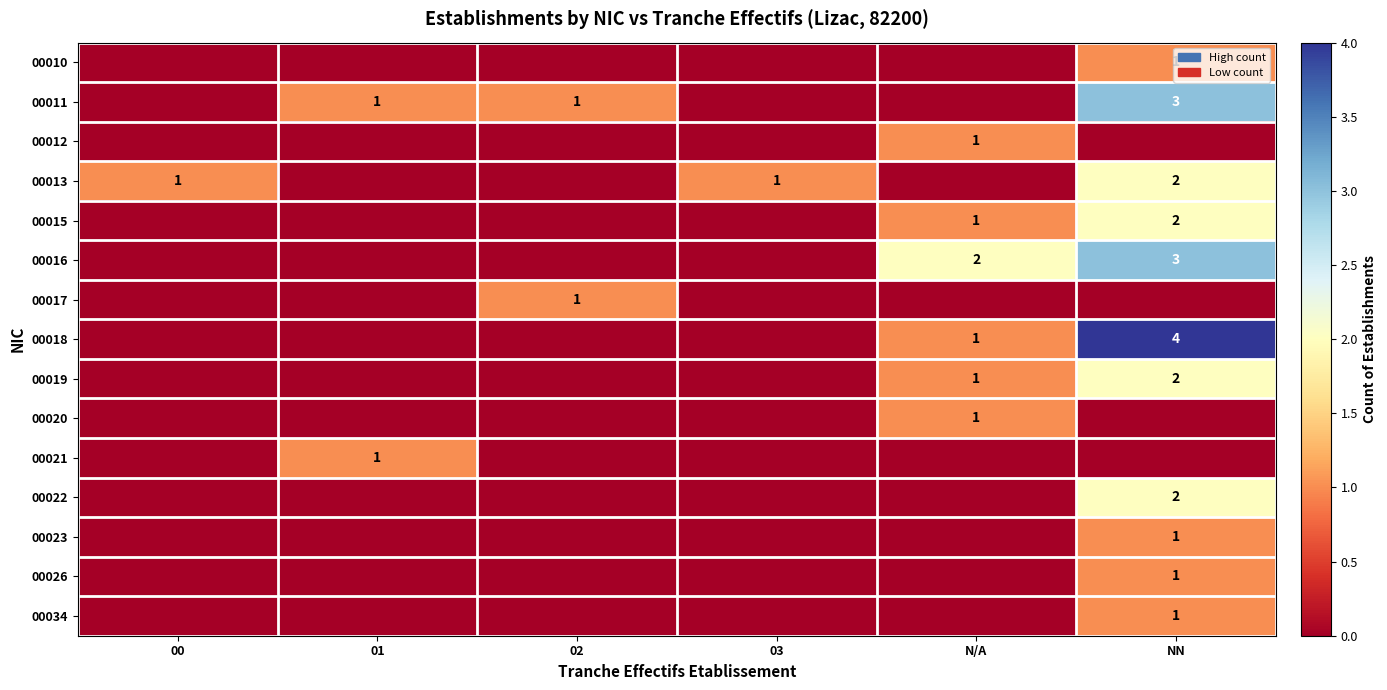

Is it true that 00020 equals 1 at N/A?

True